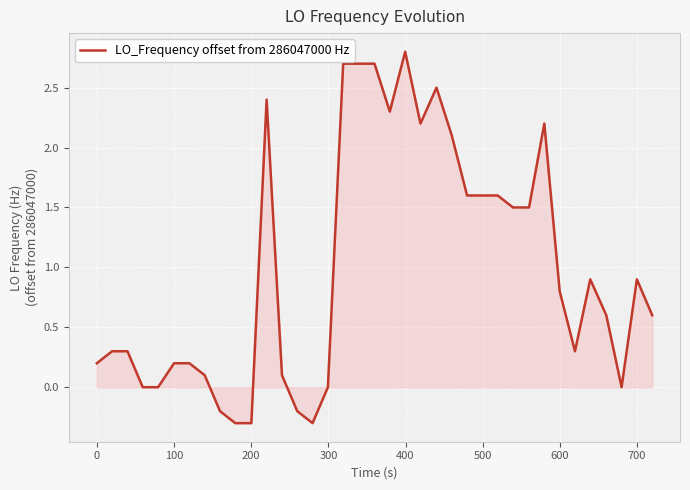

What is the difference between the maximum and minimum values?

3.1